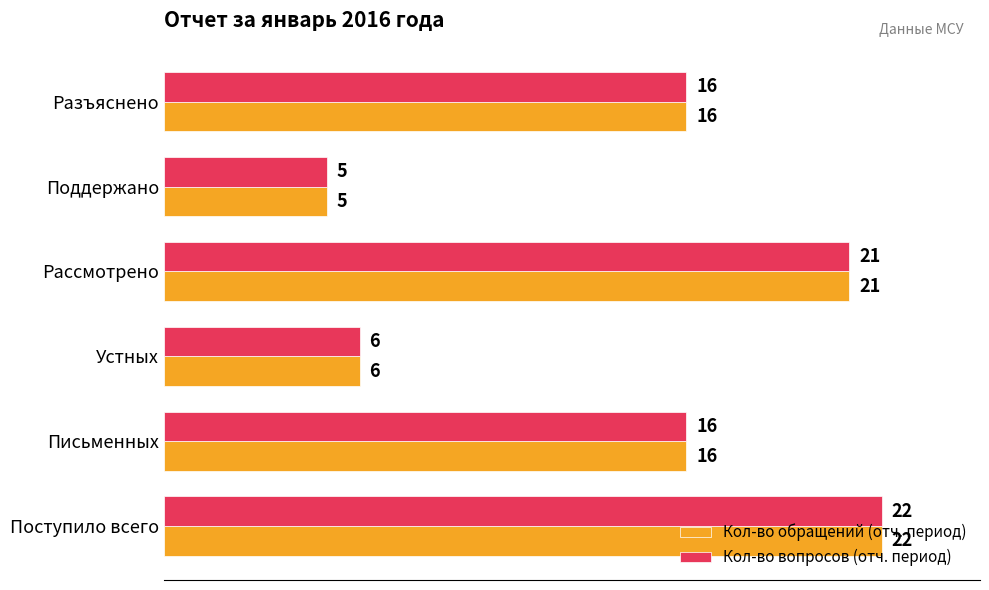

How many data points in Кол-во обращений (отч. период) are less than 16?

2